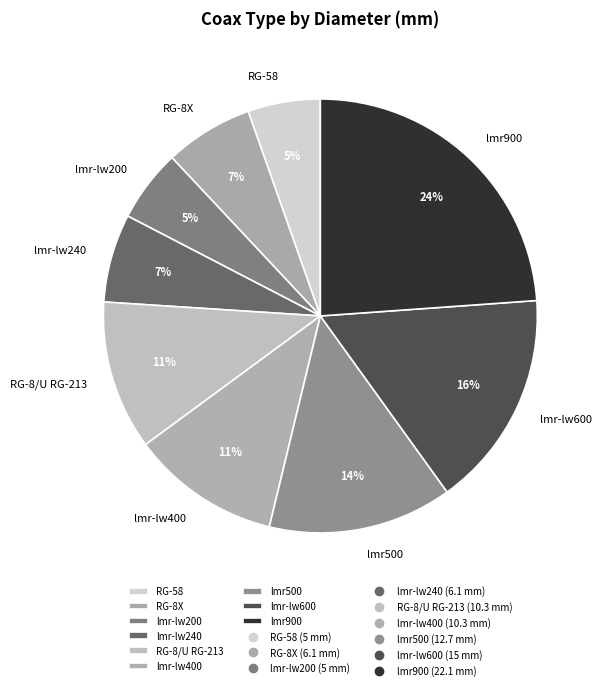

Is there any slice that represents more than half of the pie?

No